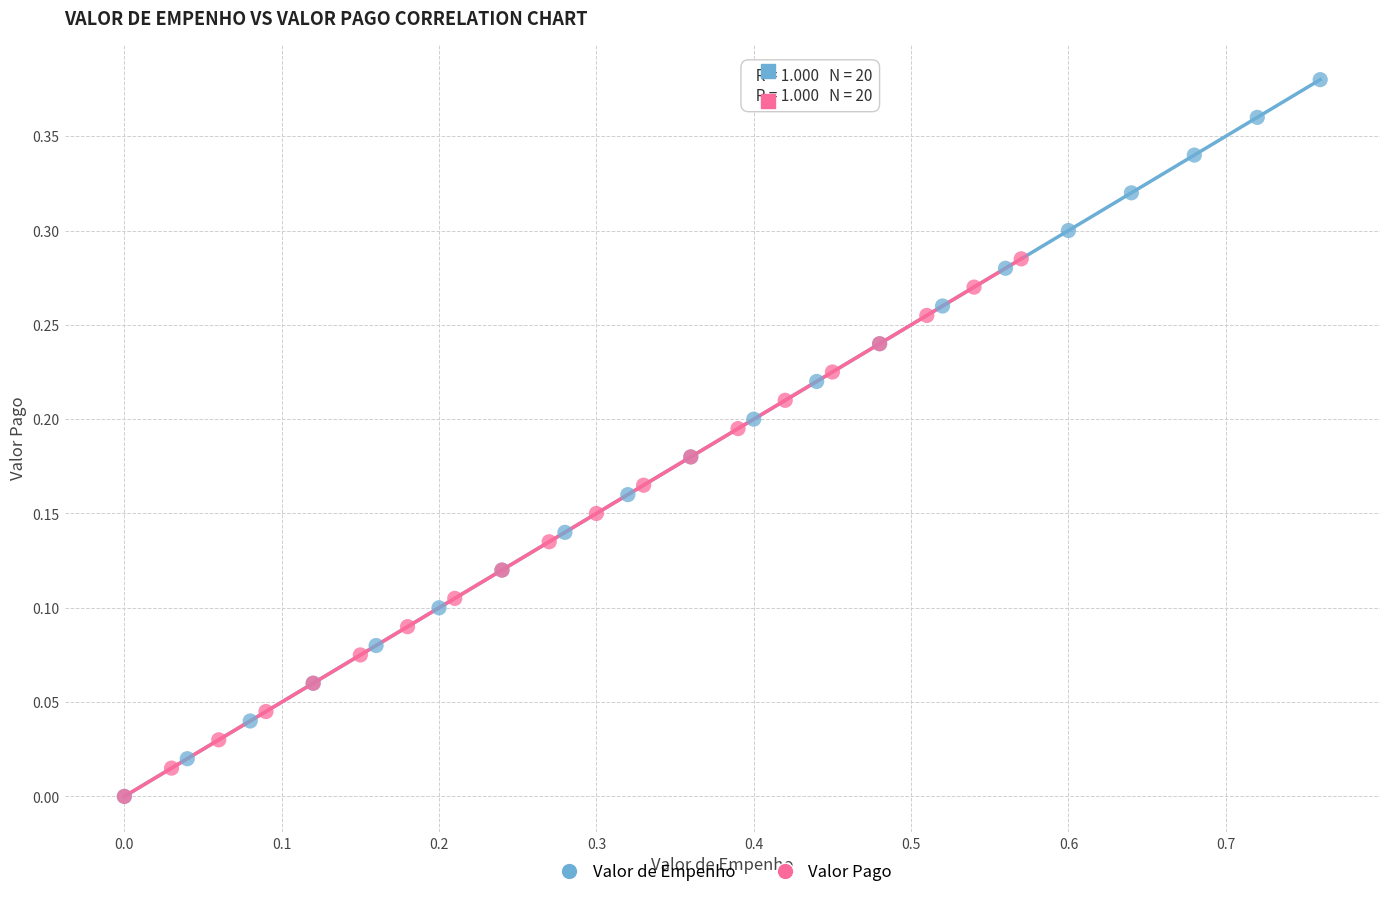

What are all the series names shown in the legend?

Valor de Empenho, Valor Pago